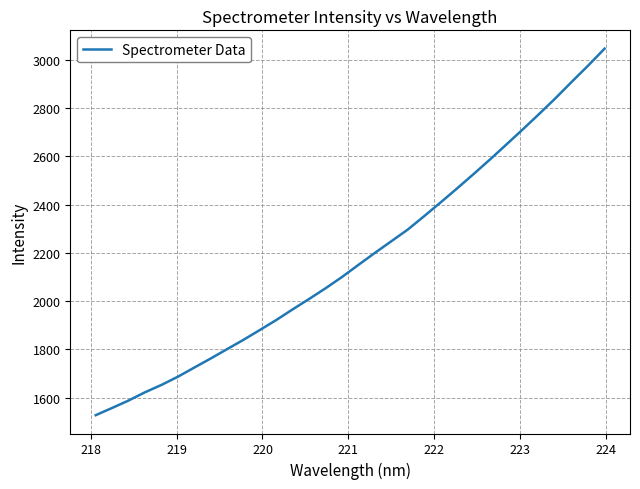

What is the minimum value shown in the chart?

1527.8